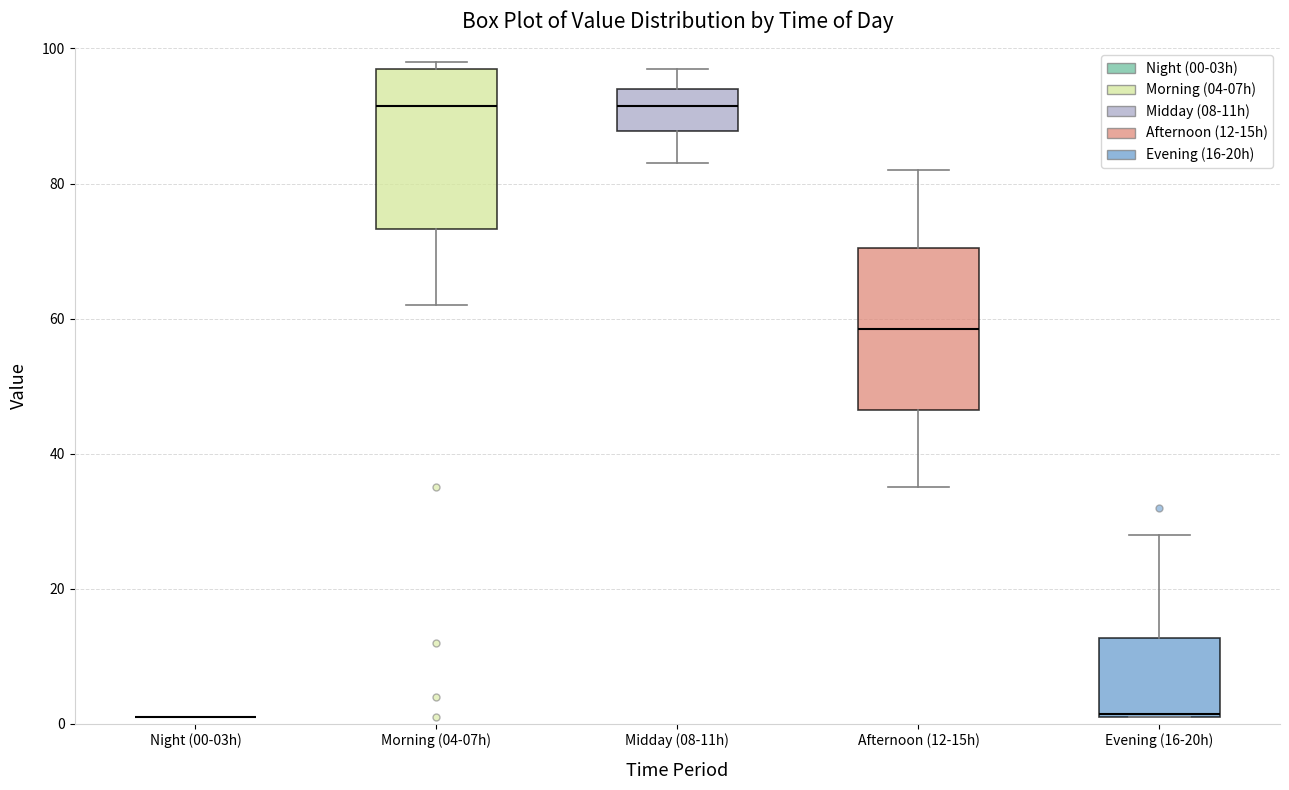

Reading left to right, read every box against the y-axis: the position of its median line, the range the box covers, and the ends of its whiskers. The values are not printed on the chart, so give them approximately, as read against the axis.

Night (00-03h): box collapsed to a line at 2, whiskers 2 to 2
Morning (04-07h): median 92, box 74 to 98, whiskers 62 to 98 (just above the box's upper edge)
Midday (08-11h): median 92, box 88 to 94, whiskers 84 to 98
Afternoon (12-15h): median 58, box 46 to 70, whiskers 36 to 82
Evening (16-20h): median 2, box 2 to 12, whiskers 2 to 28